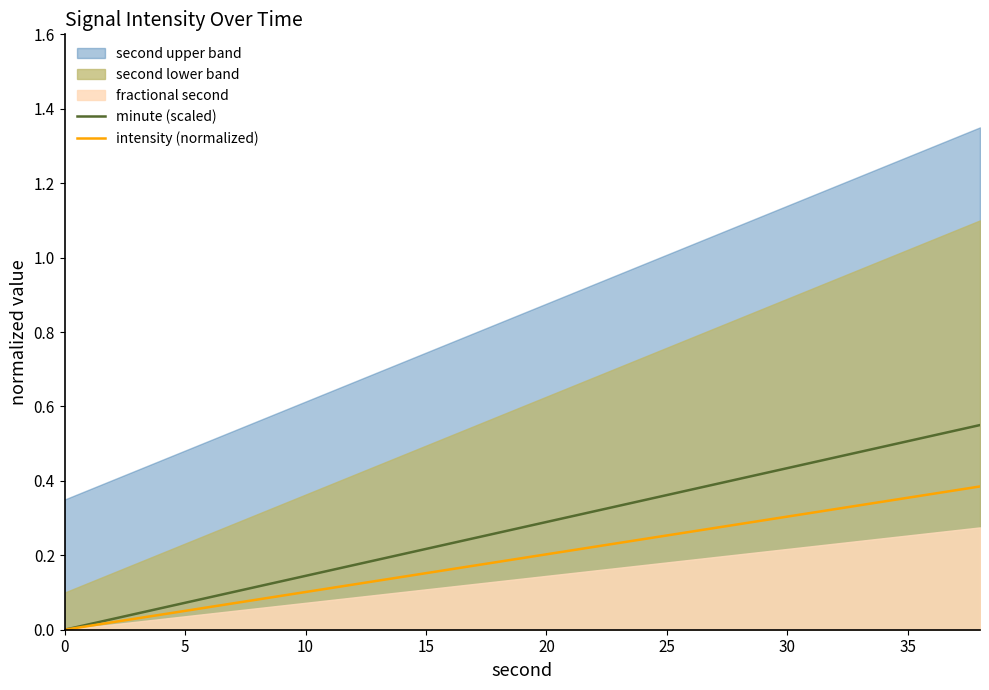

True or false: minute (scaled) has a value of 0.3 at 30.

False